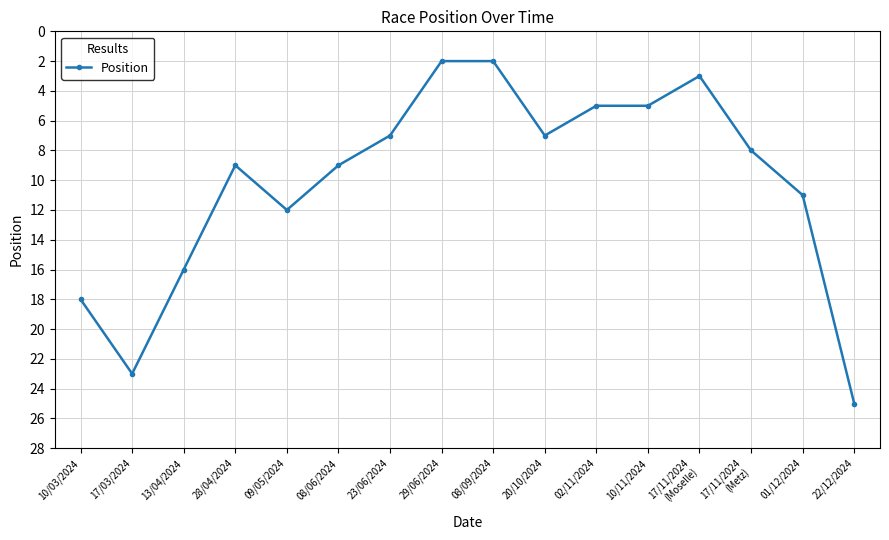

What position from the right is 28/04/2024?

13